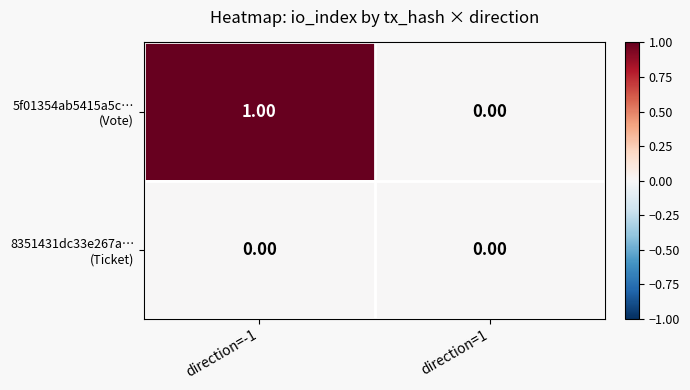

At which category is the sum across all series the highest?

direction=-1